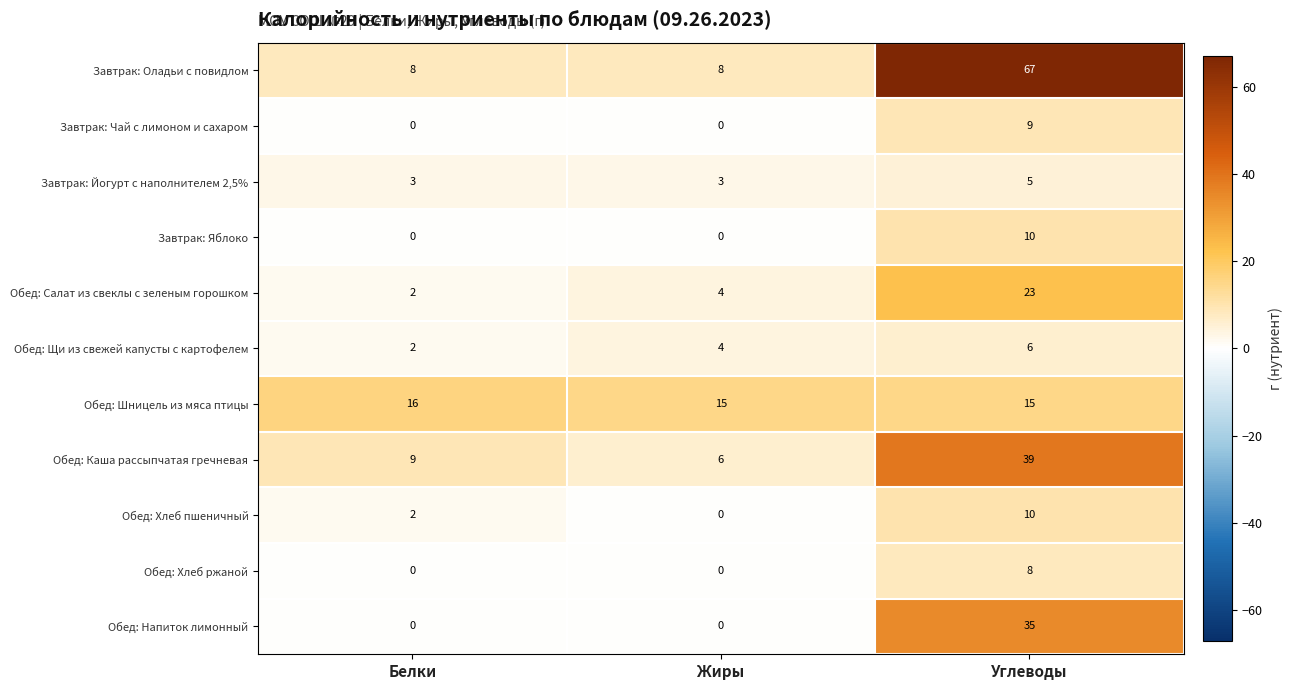

What is the difference between the maximum and minimum values in the Обед: Салат из свеклы с зеленым горошком series?

21